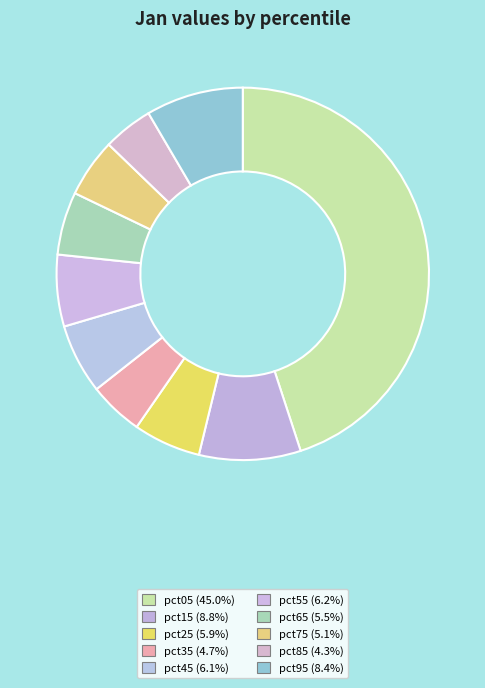

Which slice is the largest?

pct05